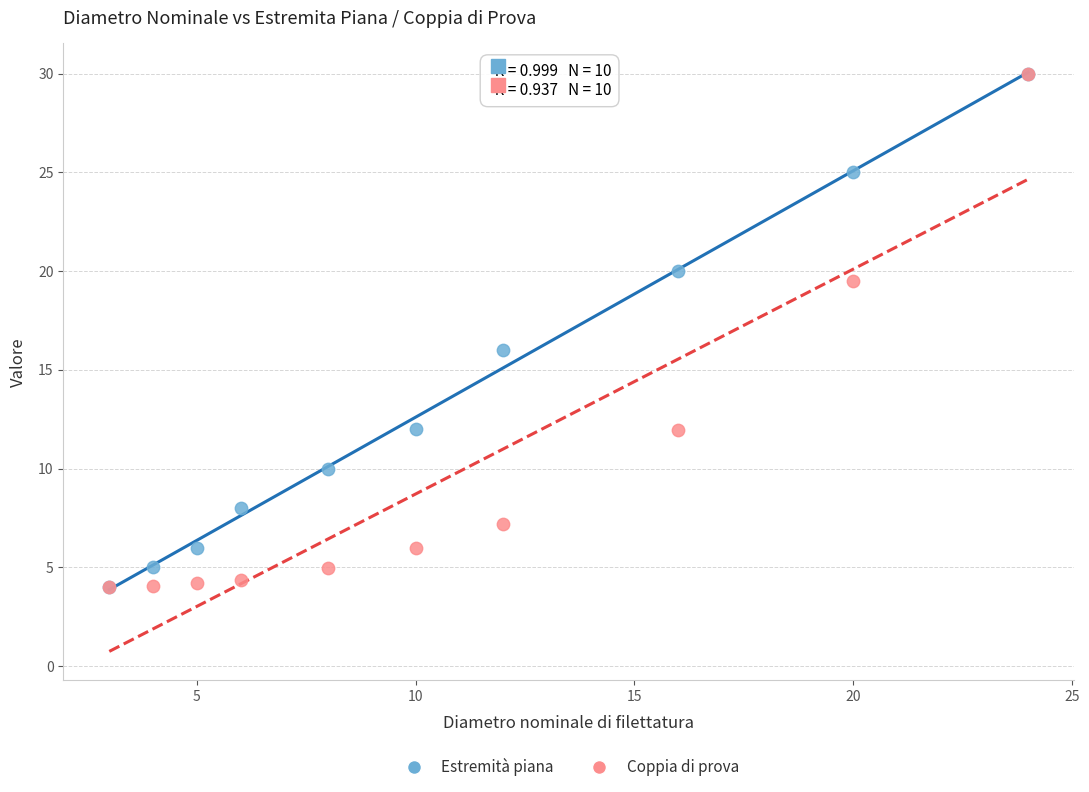

Across all series, what Y value is closest to 17?

16.0